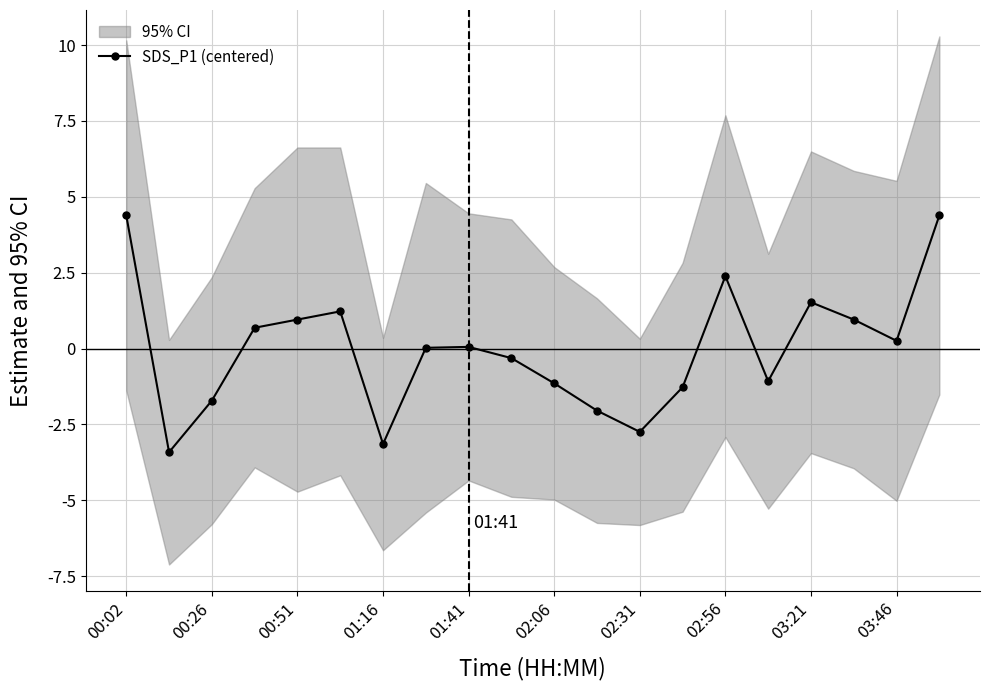

What is the minimum value shown in the chart?

-3.4